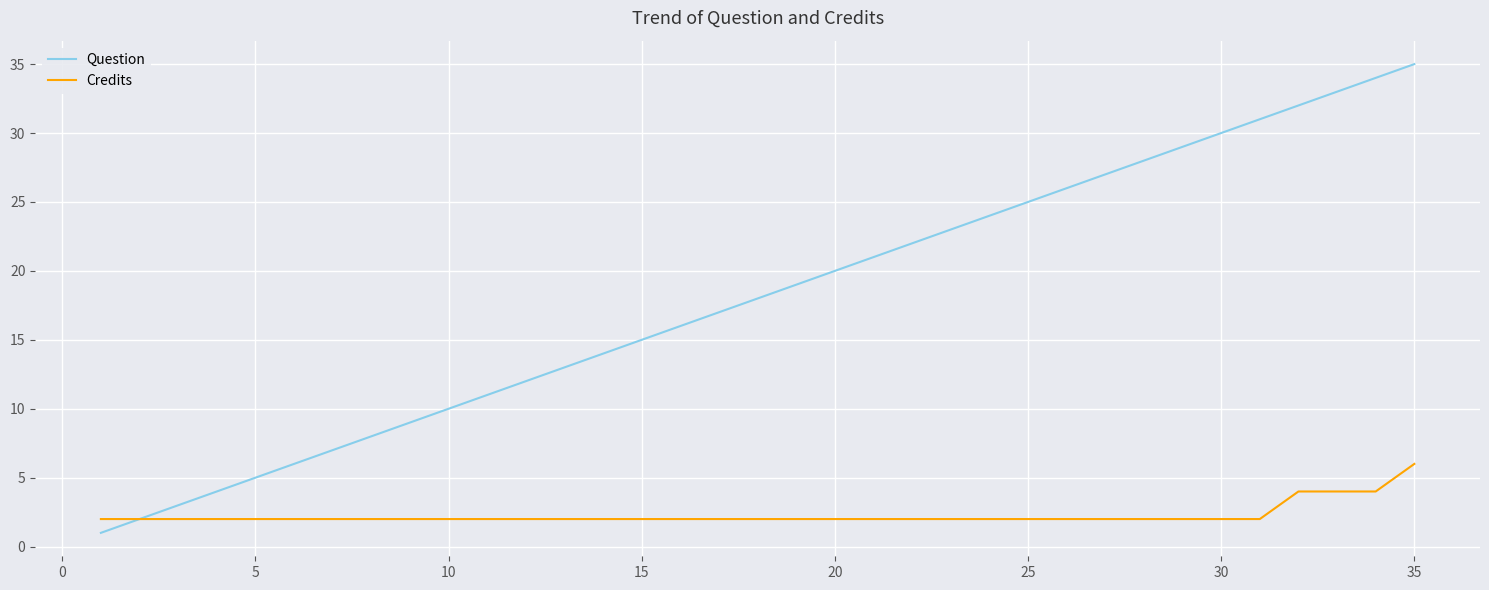

Rank the series by their maximum value, from highest to lowest.

Question, Credits